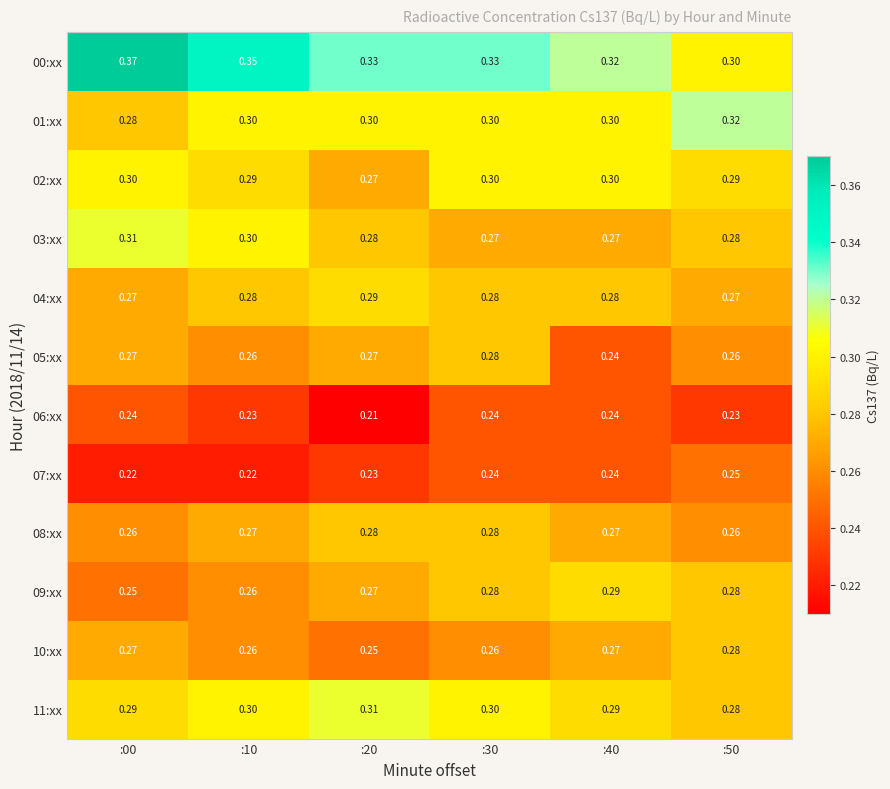

Is the value of 10:xx at :20 greater than the value of 04:xx at :30?

No